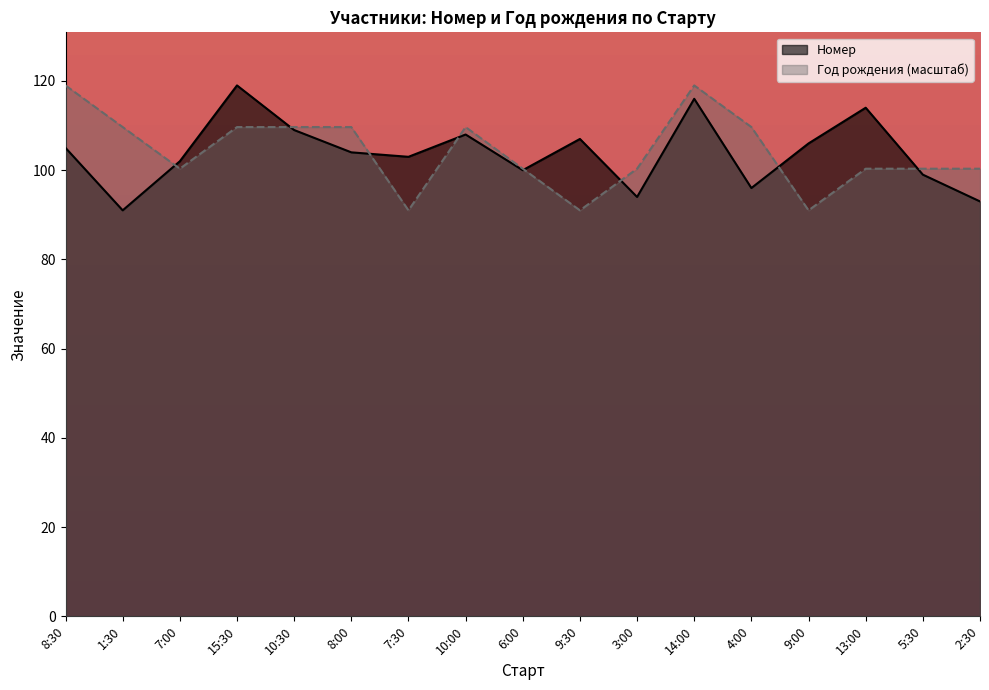

Between 7:00 and 8:00, which series saw the biggest shift?

Год рождения (масштаб)